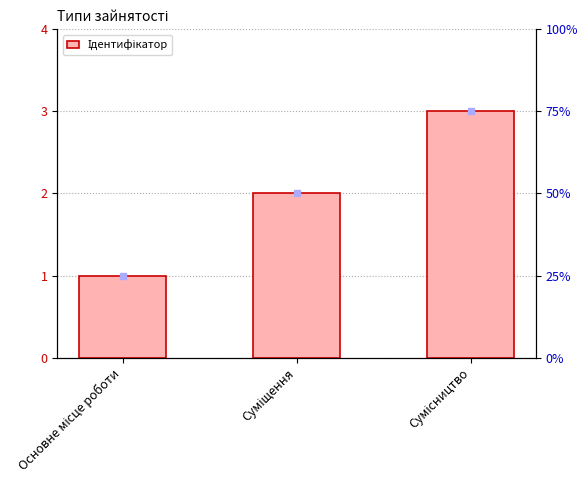

Reading right to left, list all the values displayed in this chart.

3	2	1